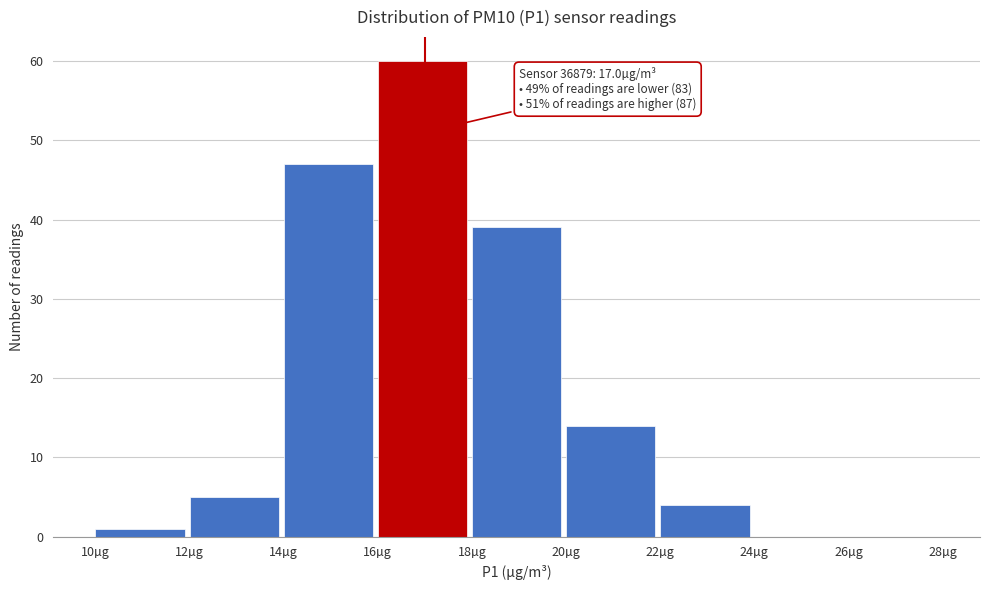

Over which range of the x-axis is the bar tallest?

16 to 18